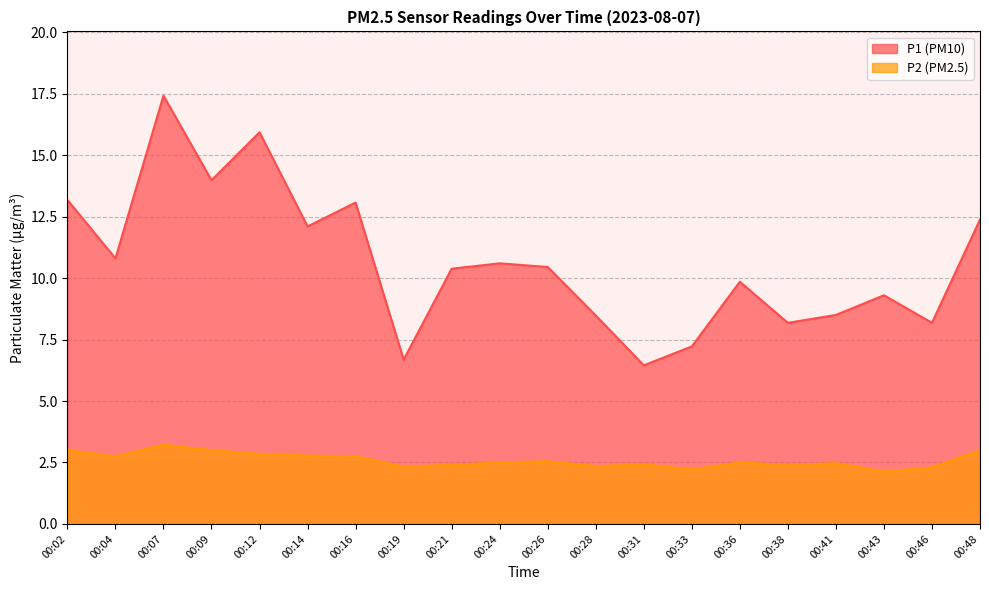

Between 00:24 and 00:09, which is larger?

00:09